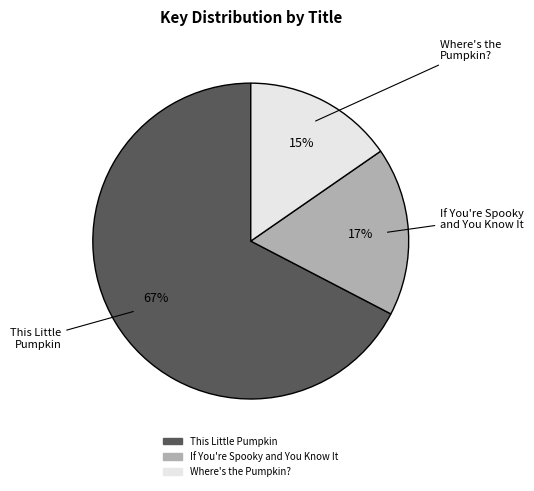

The If You're Spooky and You Know It slice represents 17% of the pie. True or false?

True